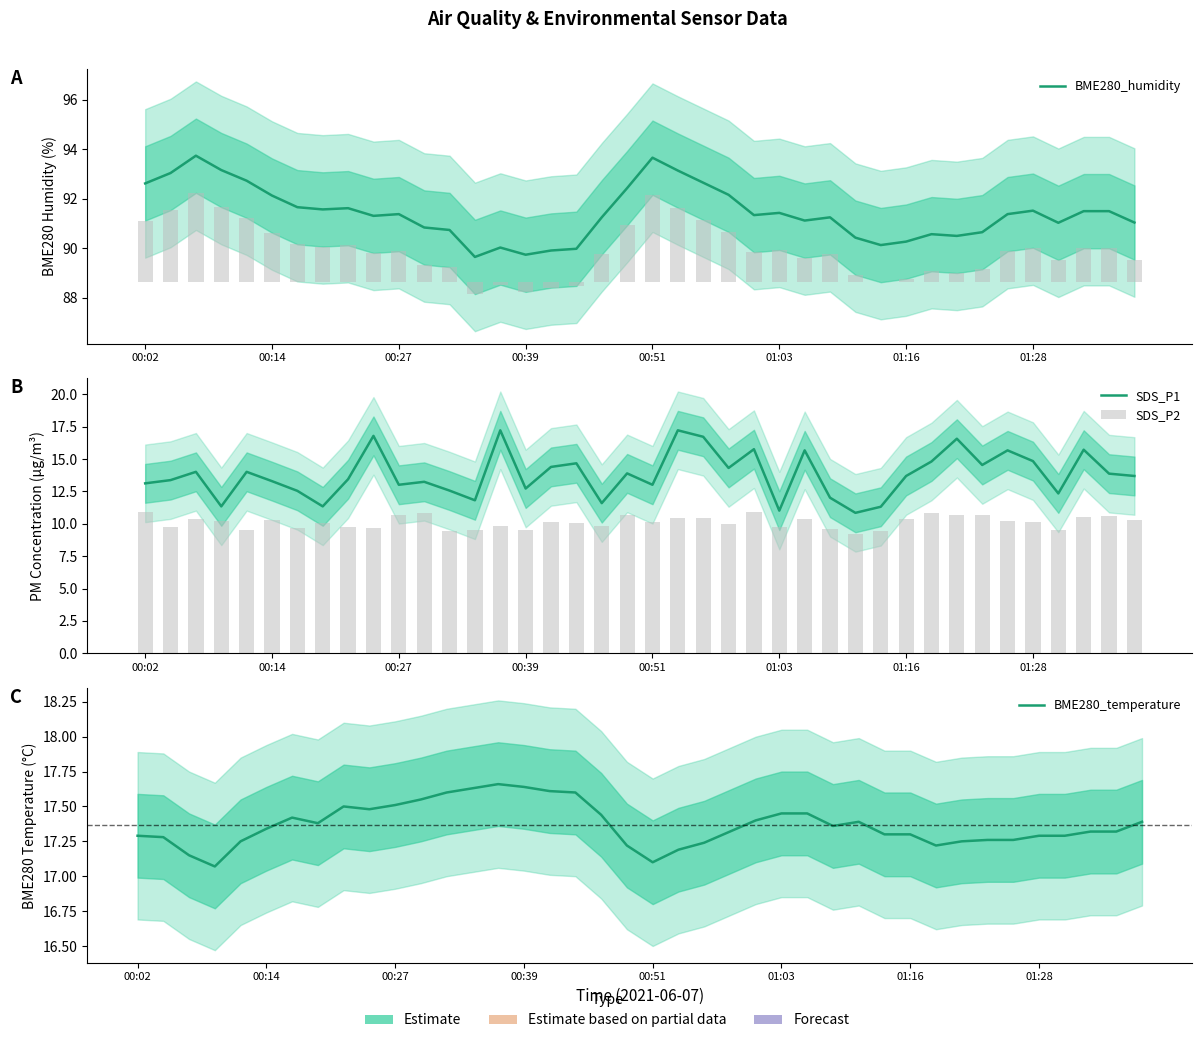

What is the lowest value of the SDS_P1 series?

10.8